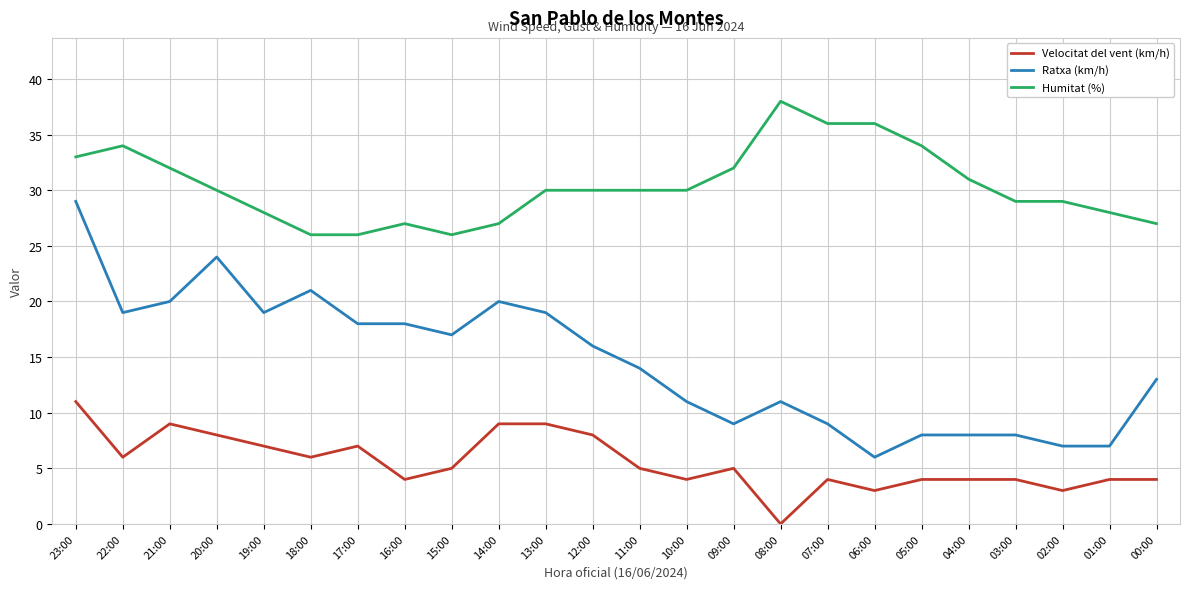

The value of Ratxa (km/h) at 10:00 is 5. True or false?

False